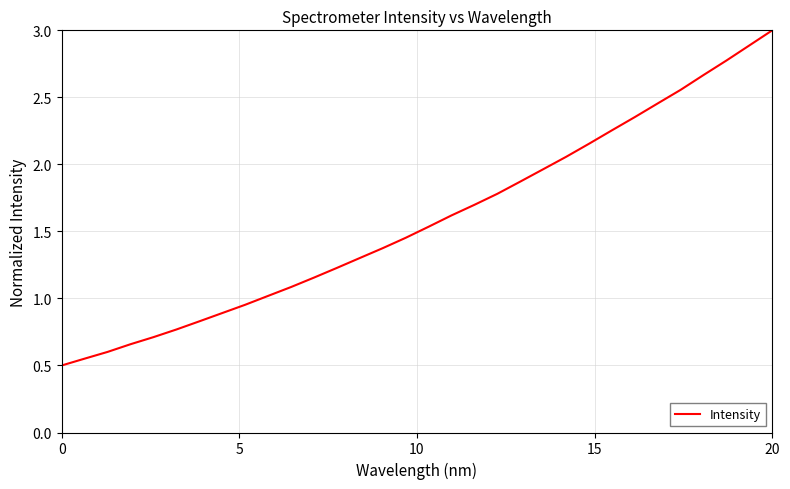

What is the maximum value shown in the chart?

3.0